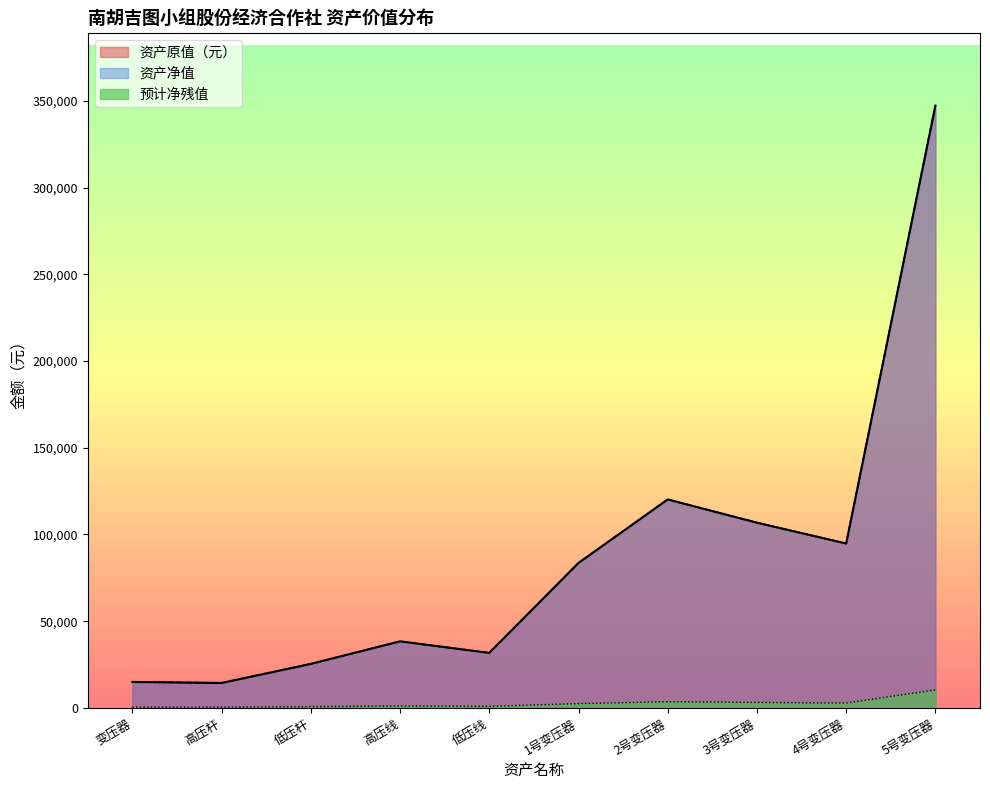

What is the highest value of the 预计净残值 series?

10416.0